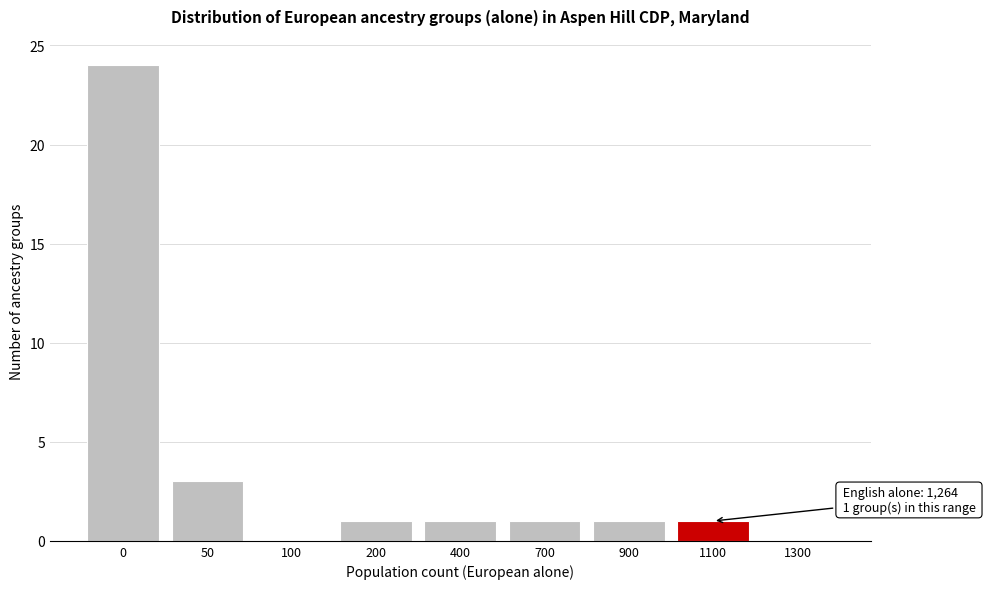

Reading left to right, list all the values displayed in this chart.

0=24	50=3	100=0	200=1	400=1	700=1	900=1	1100=1	1300=0